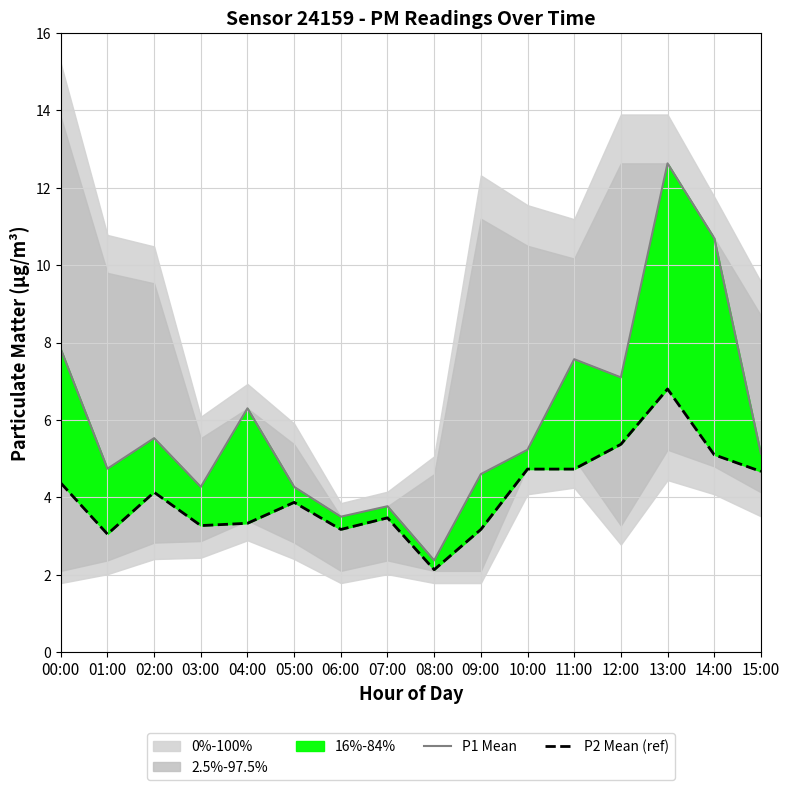

List the labels in order of P1 Mean value, smallest first.

08:00, 06:00, 07:00, 03:00, 05:00, 09:00, 01:00, 15:00, 10:00, 02:00, 04:00, 12:00, 11:00, 00:00, 14:00, 13:00